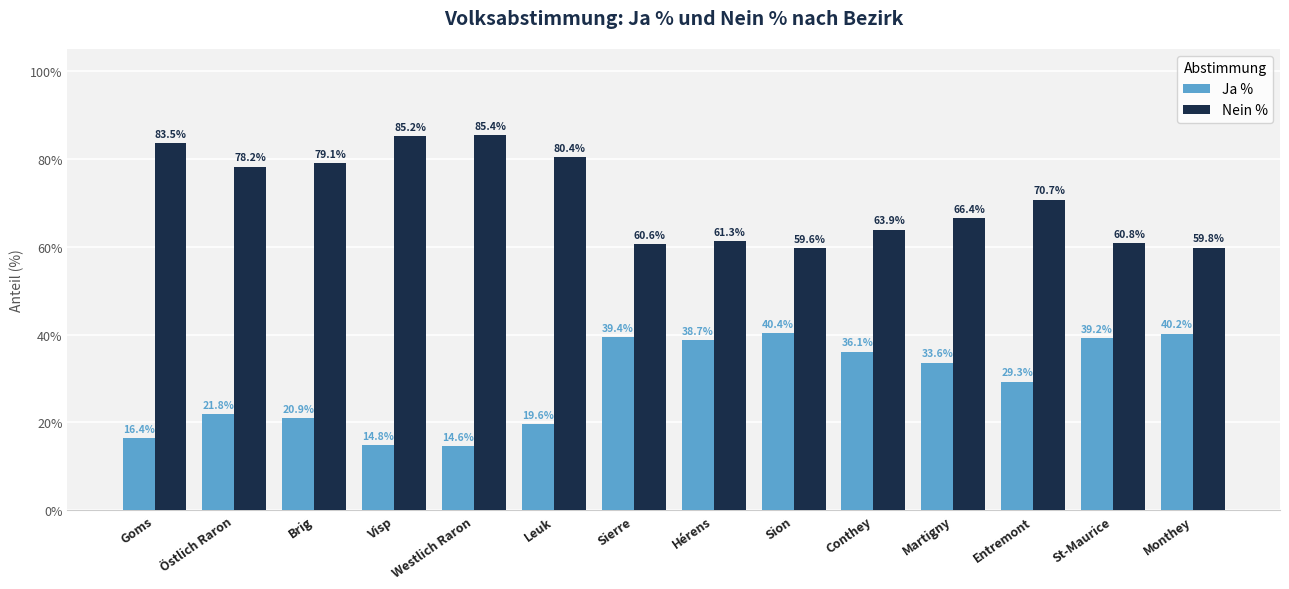

What is the value of the Nein % bar at the 7th from the left?

60.6